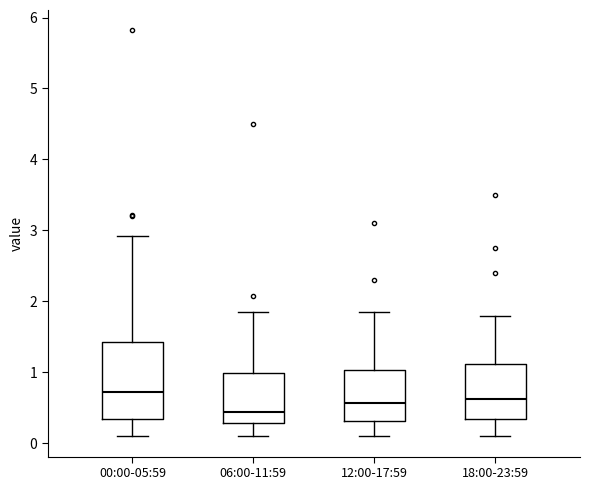

Reading left to right, transcribe this box plot: for each box, give where its median line is, the range the box spans, and where its two whiskers end, as read against the y-axis. The values are not printed on the chart, so give them approximately, as read against the axis.

00:00-05:59: median 0.7, box 0.3 to 1.4, whiskers 0.1 to 2.9
06:00-11:59: median 0.4, box 0.3 to 1.0, whiskers 0.1 to 1.9
12:00-17:59: median 0.6, box 0.3 to 1.0, whiskers 0.1 to 1.9
18:00-23:59: median 0.6, box 0.3 to 1.1, whiskers 0.1 to 1.8